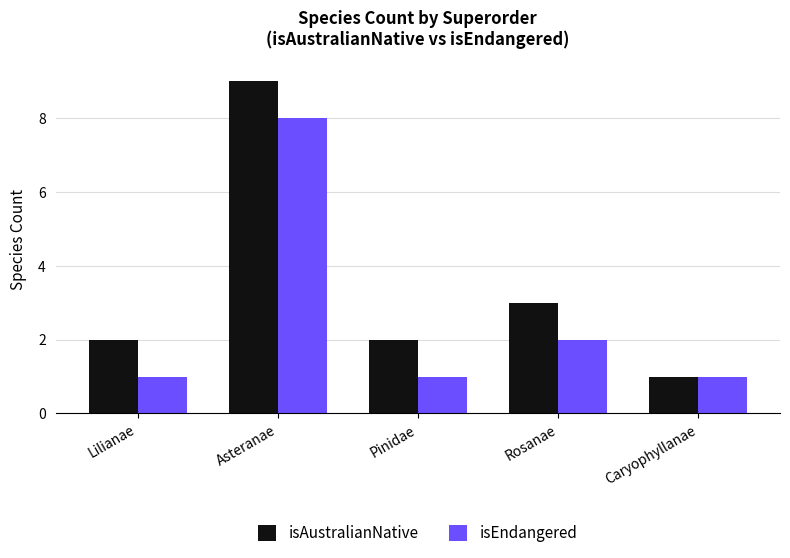

What are all the series names shown in the legend?

isAustralianNative, isEndangered